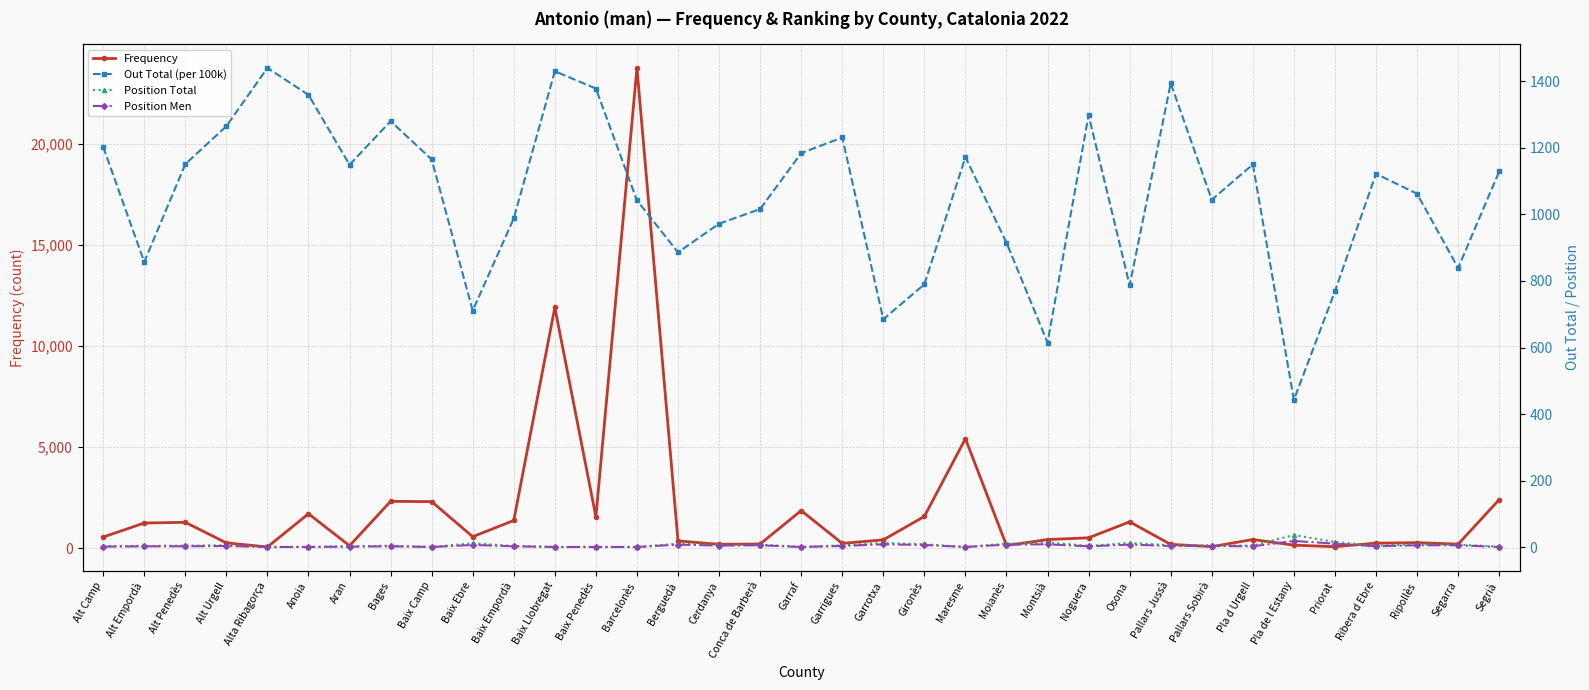

Is it true that Frequency equals 566 at Baix Ebre?

True